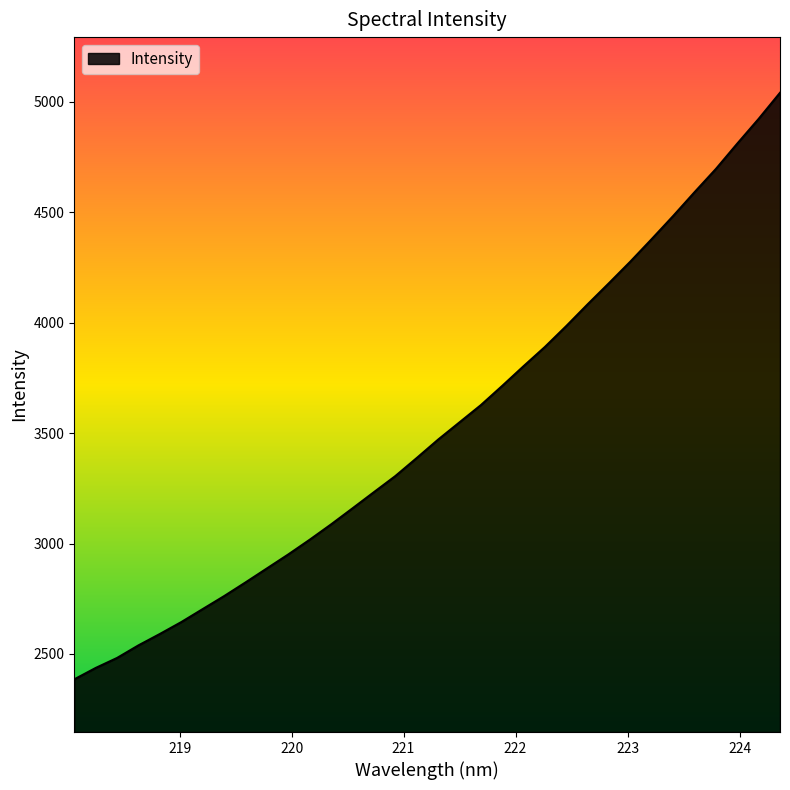

How many values are below 3470?

17